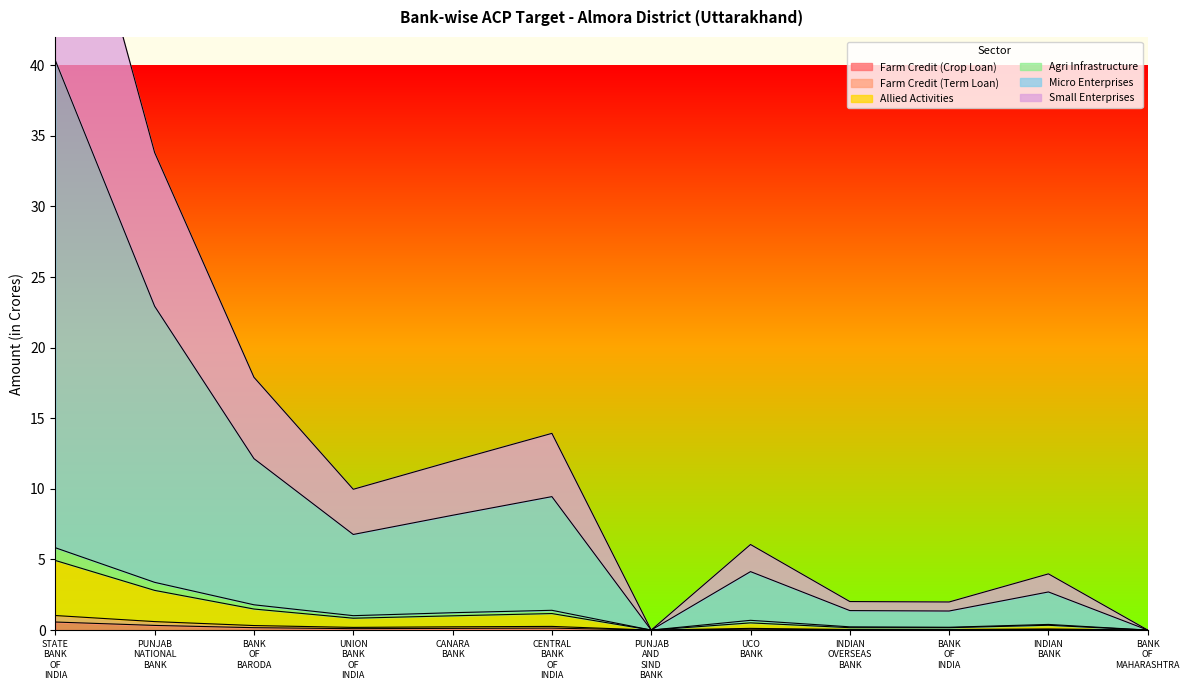

How many distinct data groups are displayed?

6